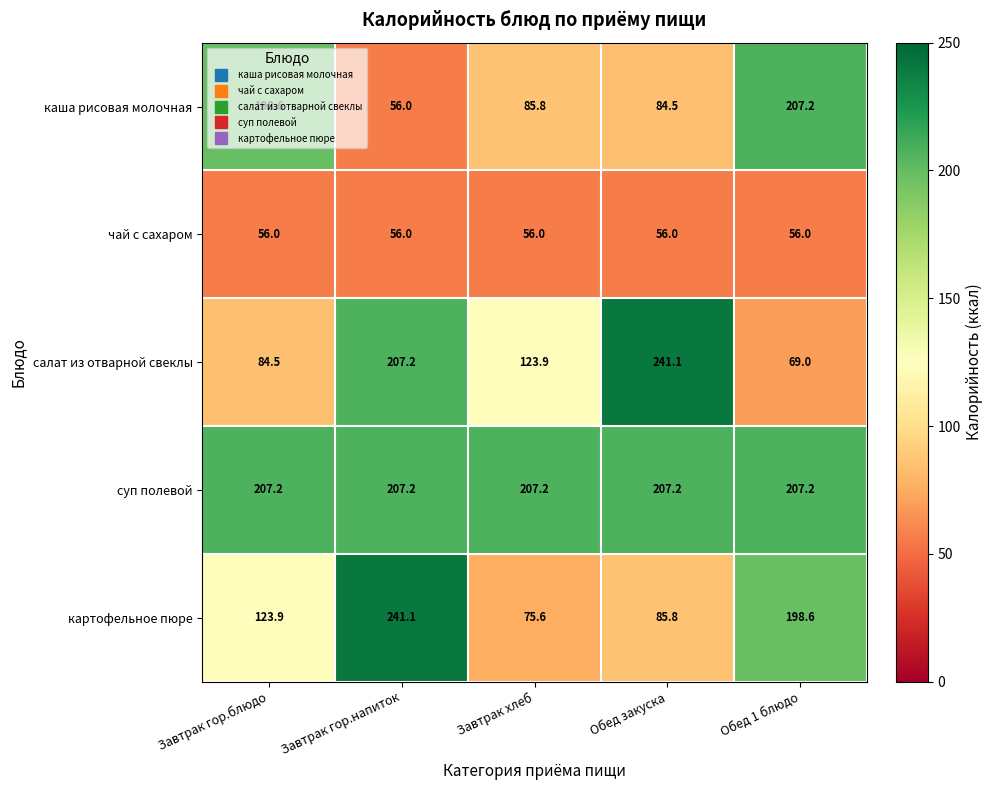

Between Завтрак гор.напиток and Обед 1 блюдо, which series saw the biggest shift?

каша рисовая молочная